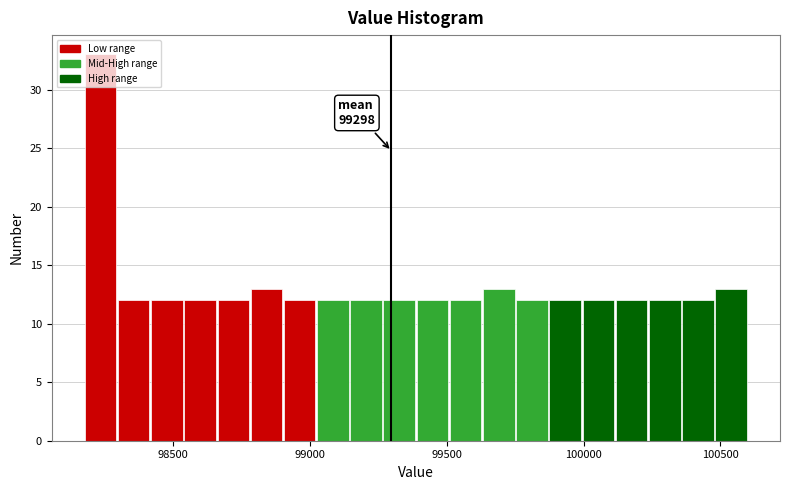

Around what value on the x-axis is the tallest bar? Give the approximate position of its centre, as read against the axis.

98250